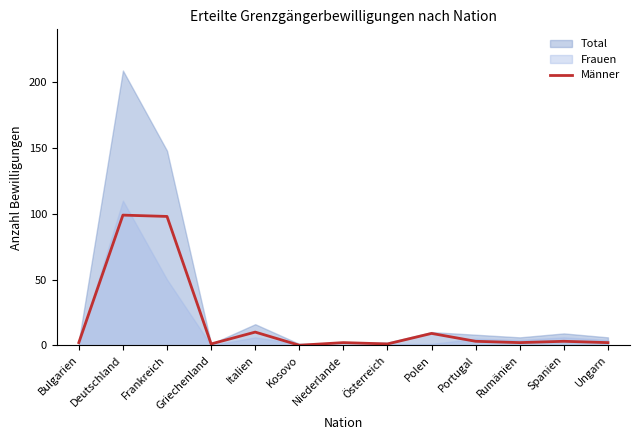

Which has a higher value, Italien or Bulgarien?

Italien